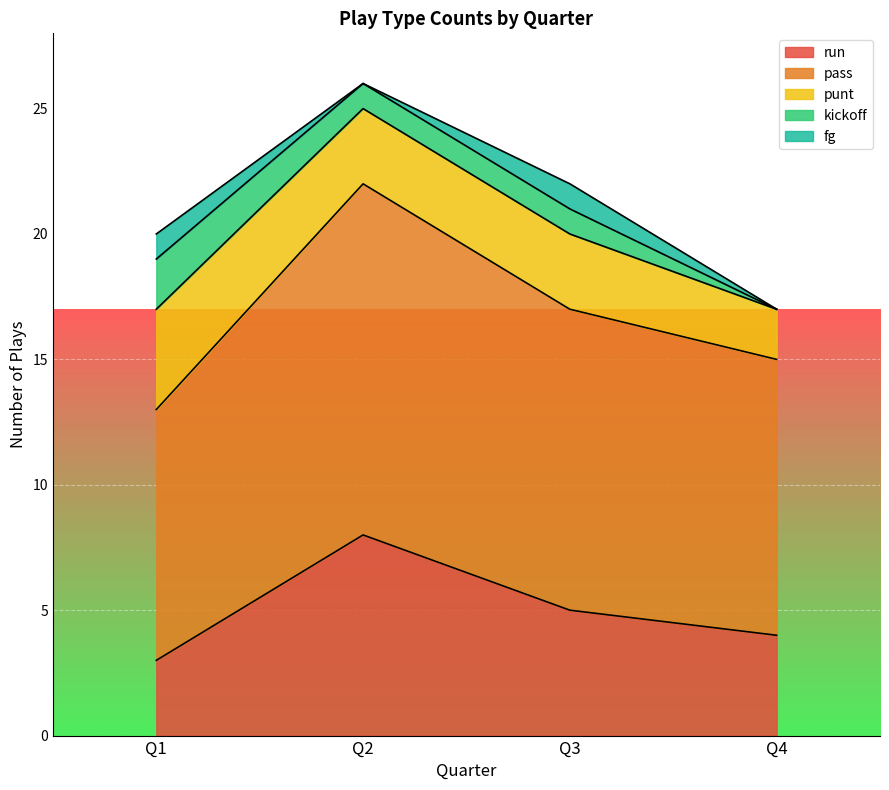

Reading right to left, list all the values displayed in this chart.

run: 4	5	8	3
pass: 11	12	14	10
punt: 2	3	3	4
kickoff: 0	1	1	2
fg: 0	1	0	1